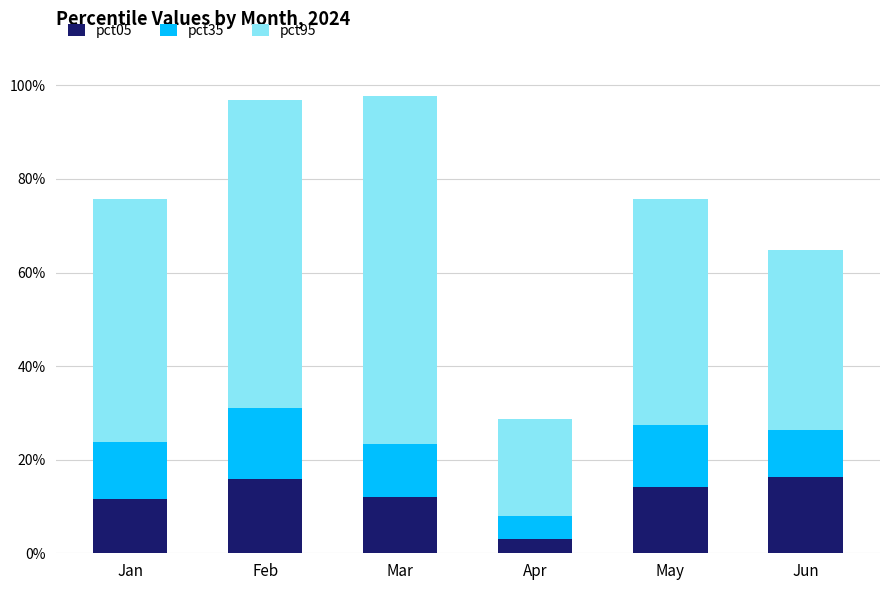

Is it true that pct05 equals 0.2 at Jan?

False